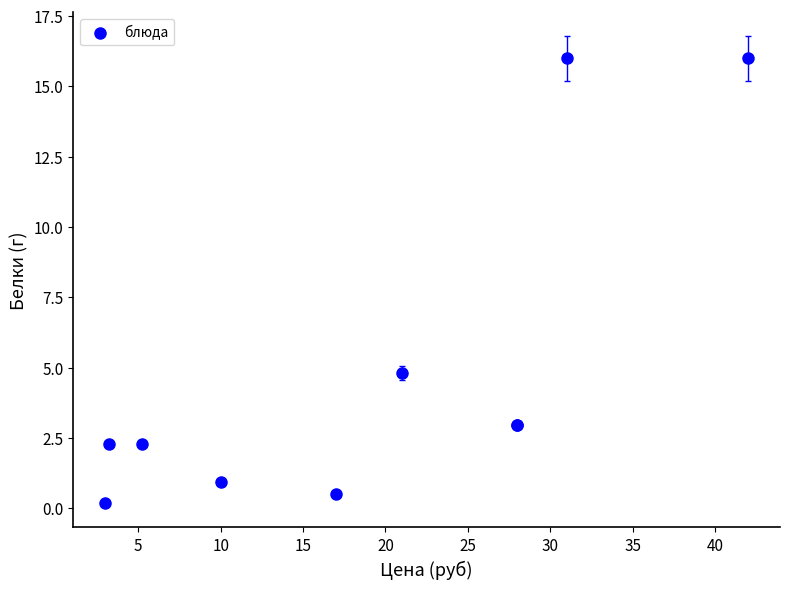

What Y value in the scatter plot is closest to 8?

4.8